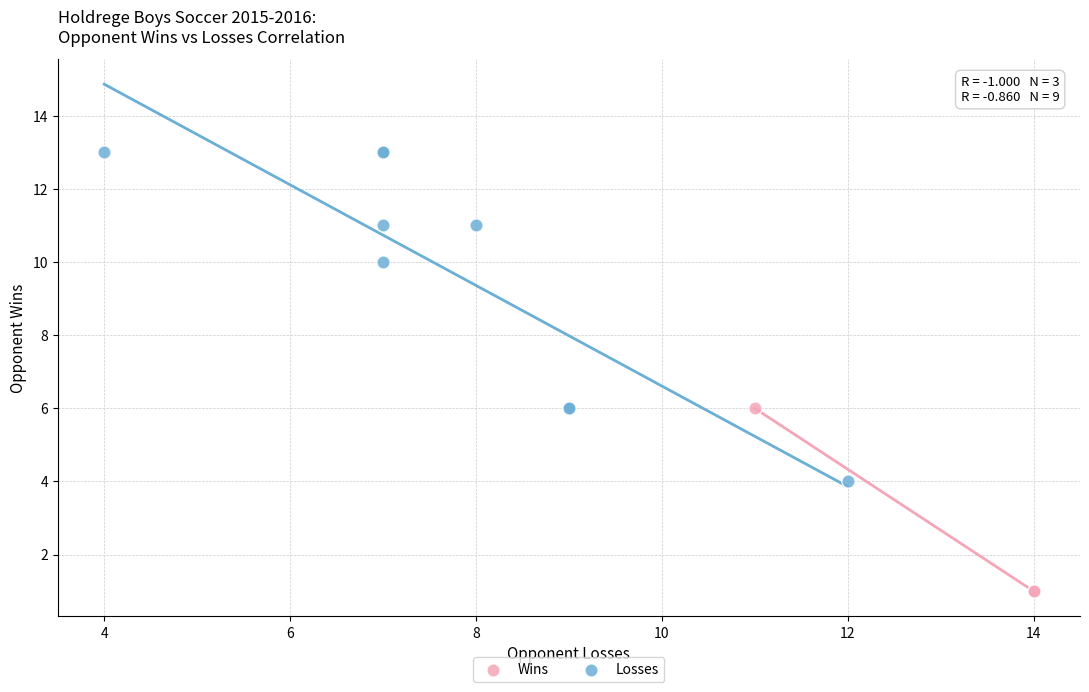

Which series contains the lowest Y value?

Wins